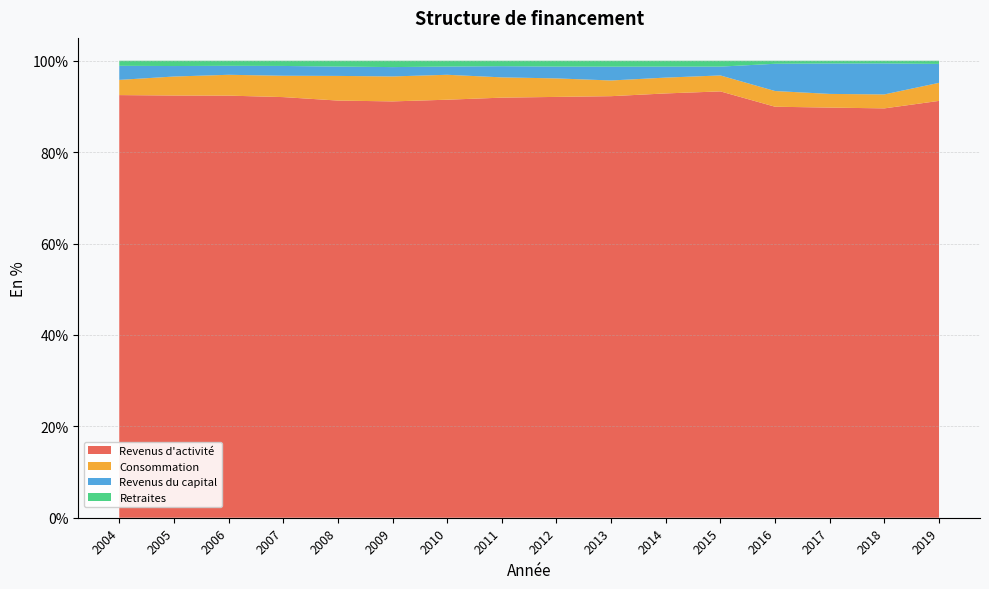

Reading left to right, transcribe all the data shown in this chart.

Revenus d'activité: 2004=0.9	2005=0.9	2006=0.9	2007=0.9	2008=0.9	2009=0.9	2010=0.9	2011=0.9	2012=0.9	2013=0.9	2014=0.9	2015=0.9	2016=0.9	2017=0.9	2018=0.9	2019=0.9
Consommation: 2004=0.0	2005=0.0	2006=0.0	2007=0.0	2008=0.1	2009=0.1	2010=0.1	2011=0.0	2012=0.0	2013=0.0	2014=0.0	2015=0.0	2016=0.0	2017=0.0	2018=0.0	2019=0.0
Revenus du capital: 2004=0.0	2005=0.0	2006=0.0	2007=0.0	2008=0.0	2009=0.0	2010=0.0	2011=0.0	2012=0.0	2013=0.0	2014=0.0	2015=0.0	2016=0.1	2017=0.1	2018=0.1	2019=0.0
Retraites: 2004=0.0	2005=0.0	2006=0.0	2007=0.0	2008=0.0	2009=0.0	2010=0.0	2011=0.0	2012=0.0	2013=0.0	2014=0.0	2015=0.0	2016=0.0	2017=0.0	2018=0.0	2019=0.0